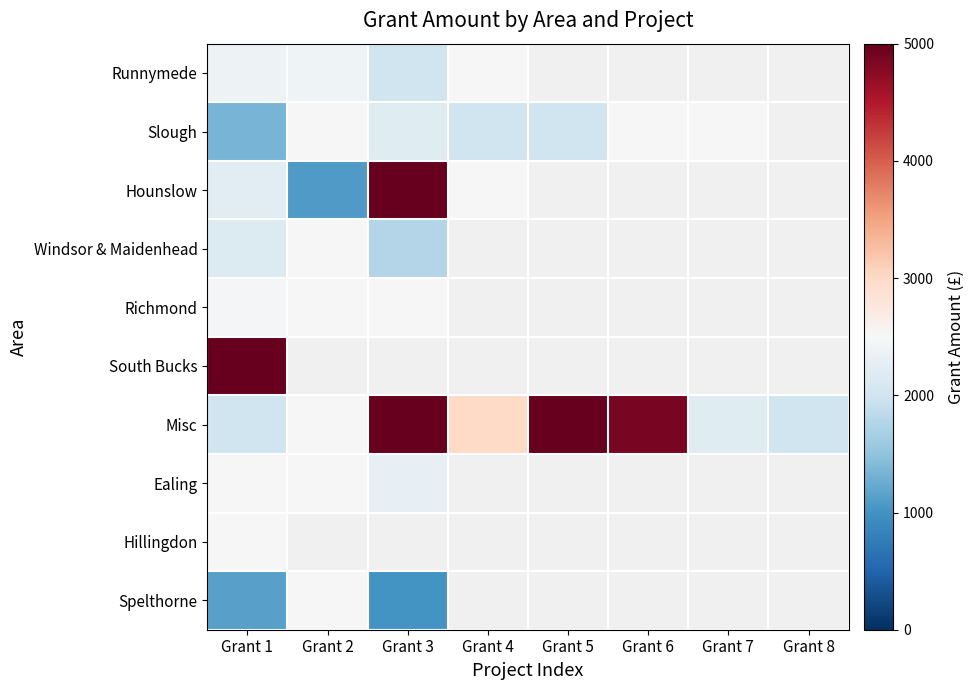

Which has a higher value, Grant 3 or Grant 1?

Grant 1